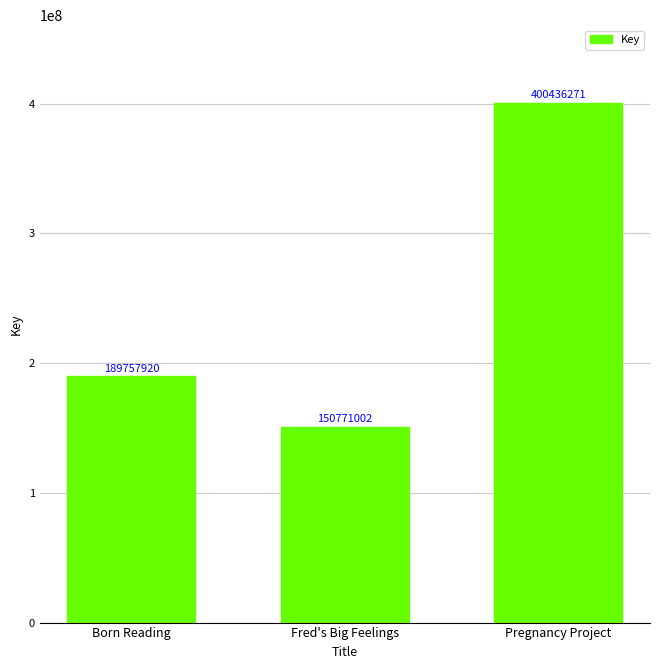

What is the value of the 1st bar from the left?

189757920